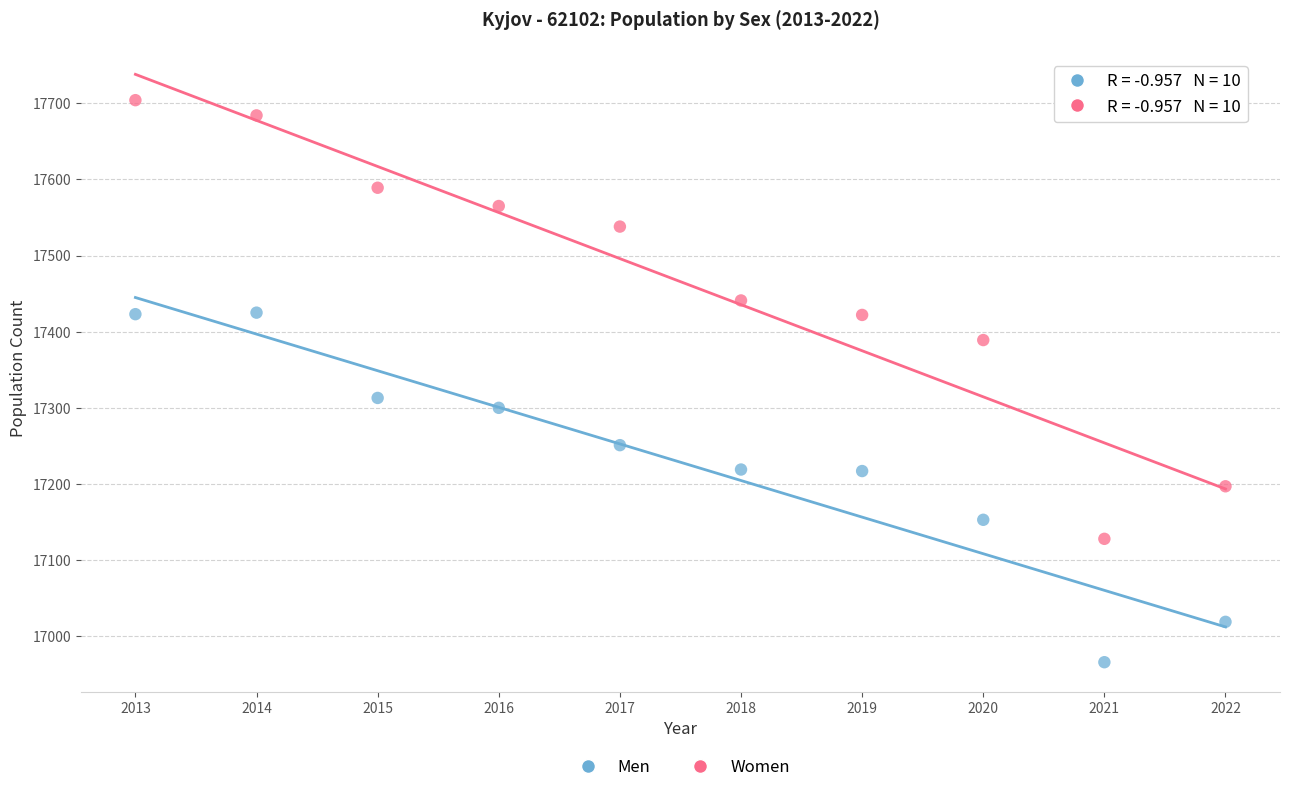

Which series contains the highest Y value?

Women